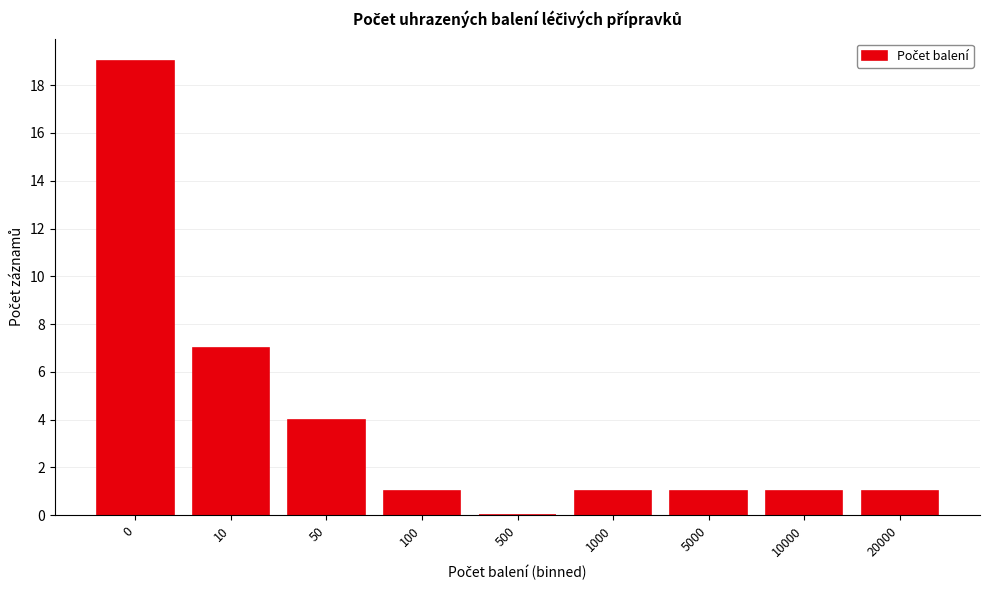

Reading left to right, extract all data points from this chart.

0=19	10=7	50=4	100=1	500=0	1000=1	5000=1	10000=1	20000=1